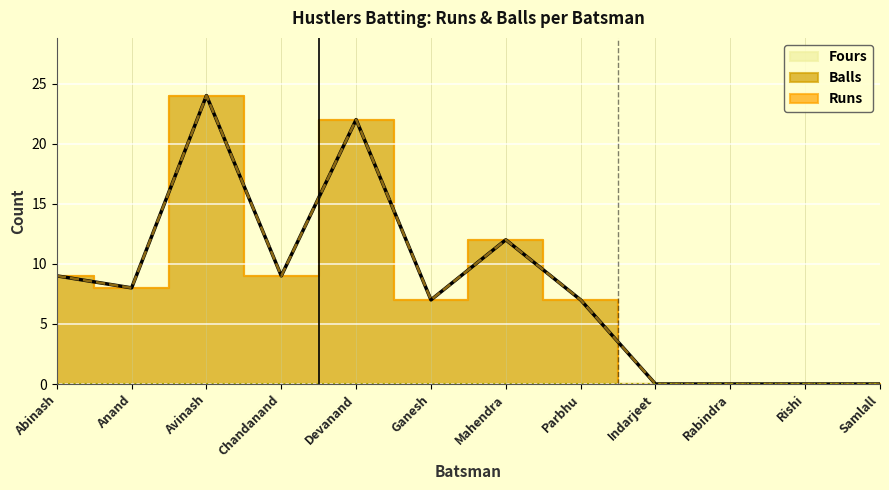

At how many categories does at least one series exceed 19?

2